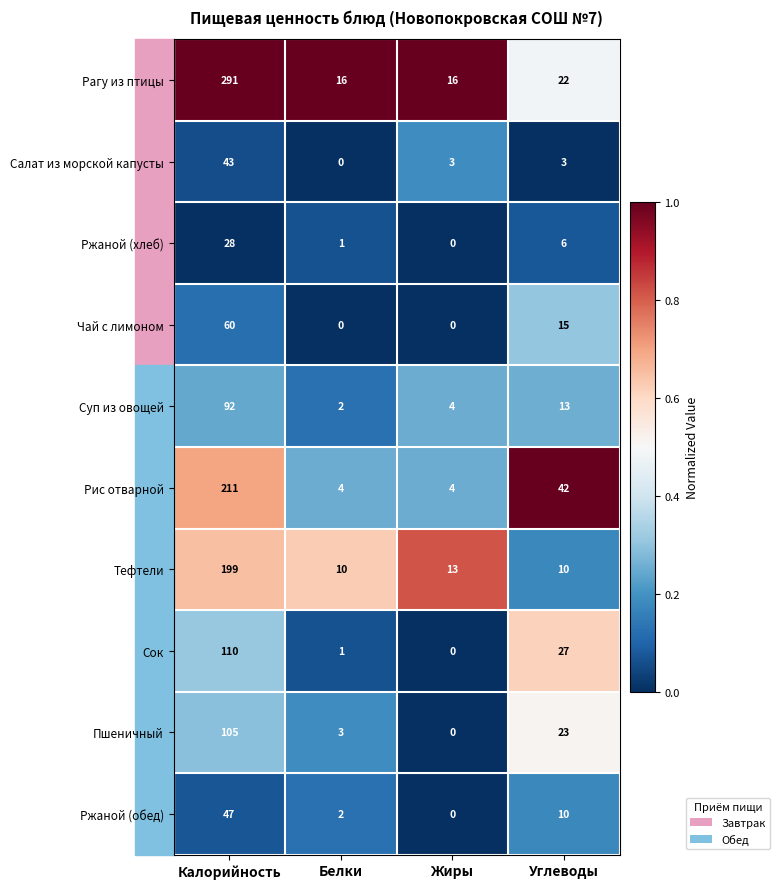

Which series has the widest spread of values?

Рагу из птицы